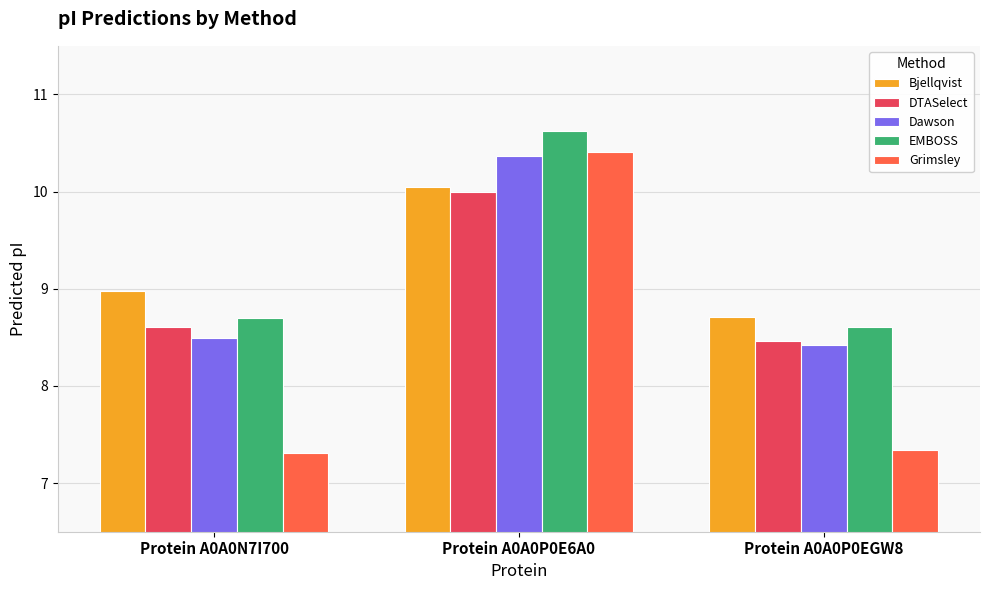

Which series has the largest range (max minus min)?

Grimsley